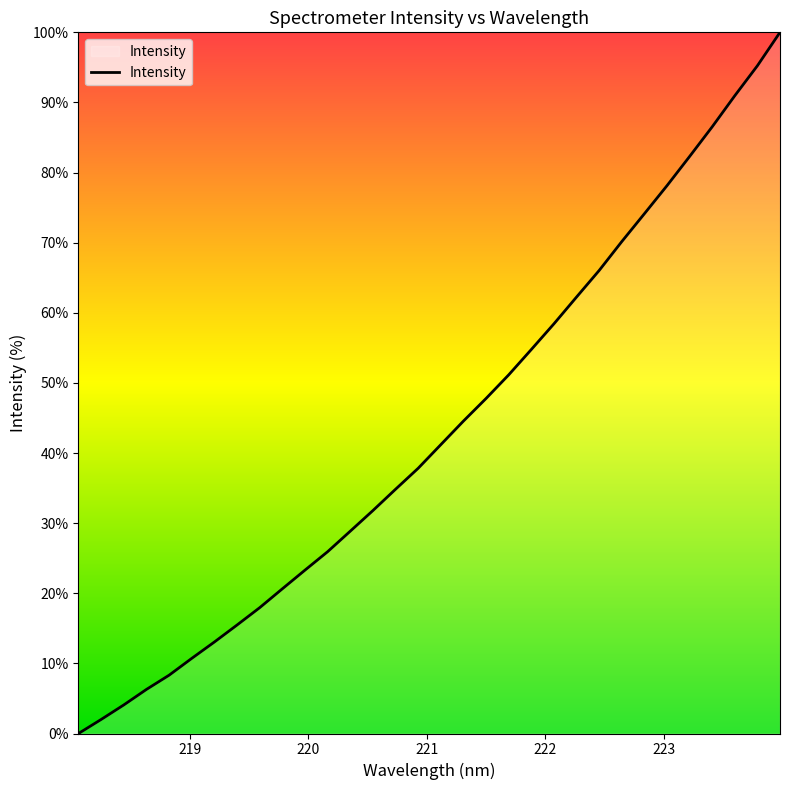

What is the maximum value shown in the chart?

100.0